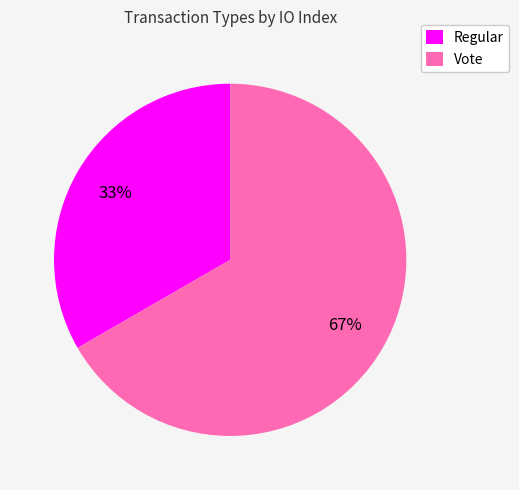

How many slices are in this pie chart?

2